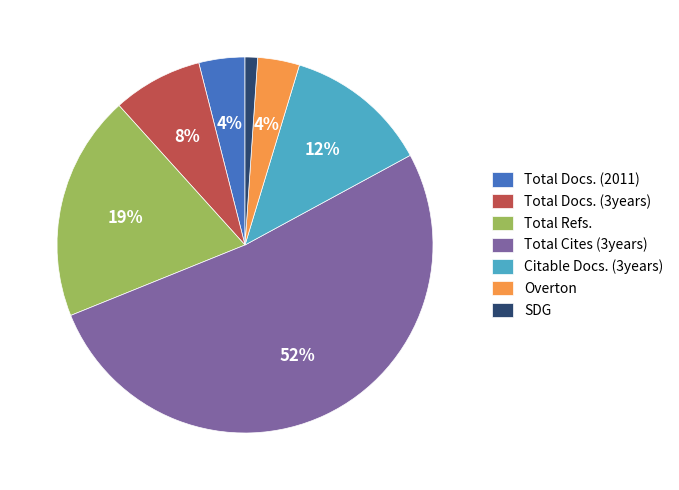

Approximately how many times larger is the value at Overton compared to Total Cites (3years)?

0.1